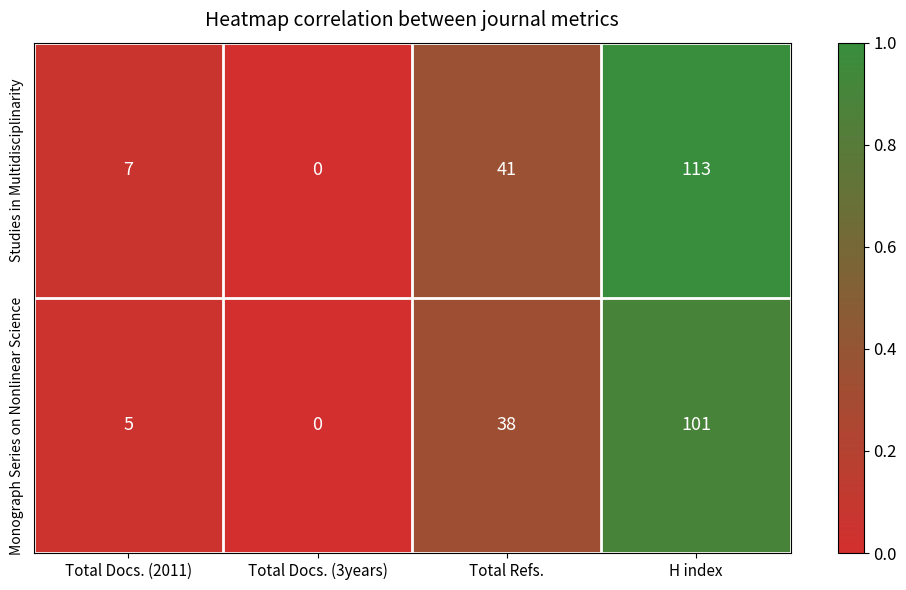

Which series has the largest total across all categories?

Studies in Multidisciplinarity